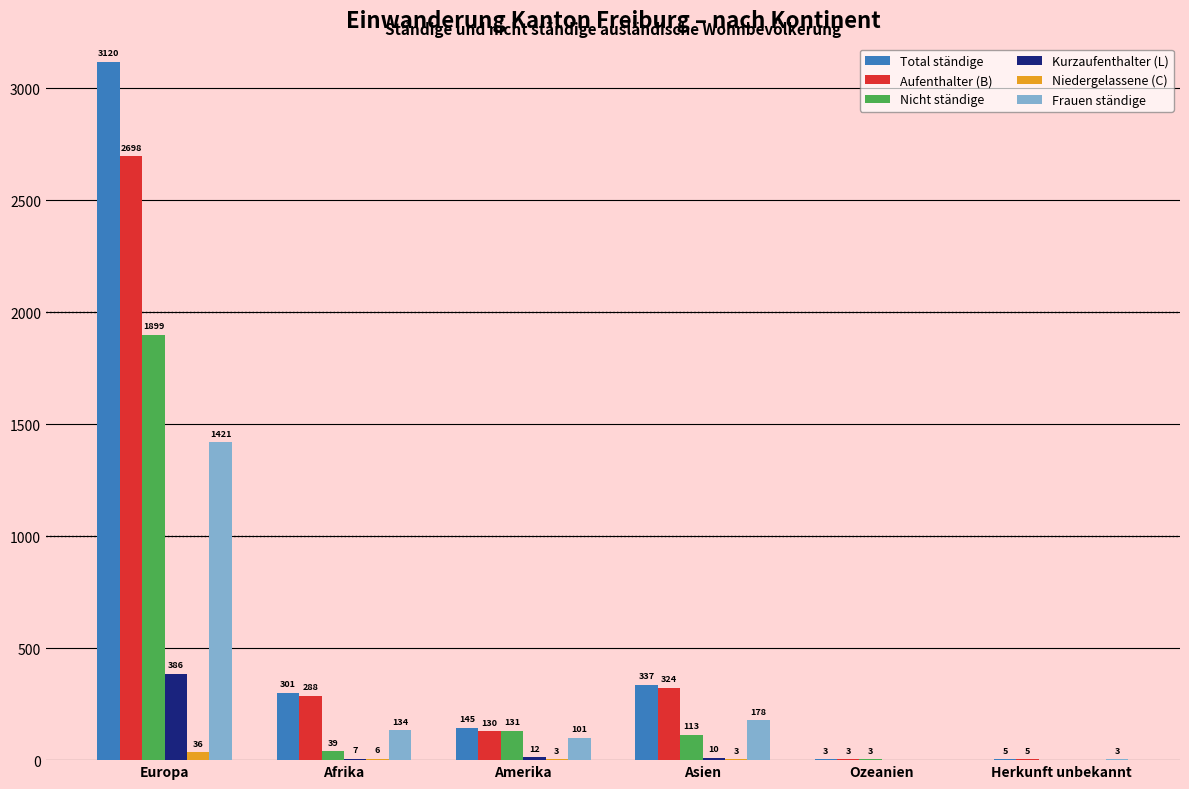

Reading left to right, what are all the values shown in this chart?

Total ständige: 3120	301	145	337	3	5
Aufenthalter (B): 2698	288	130	324	3	5
Nicht ständige: 1899	39	131	113	3	0
Kurzaufenthalter (L): 386	7	12	10	0	0
Niedergelassene (C): 36	6	3	3	0	0
Frauen ständige: 1421	134	101	178	0	3